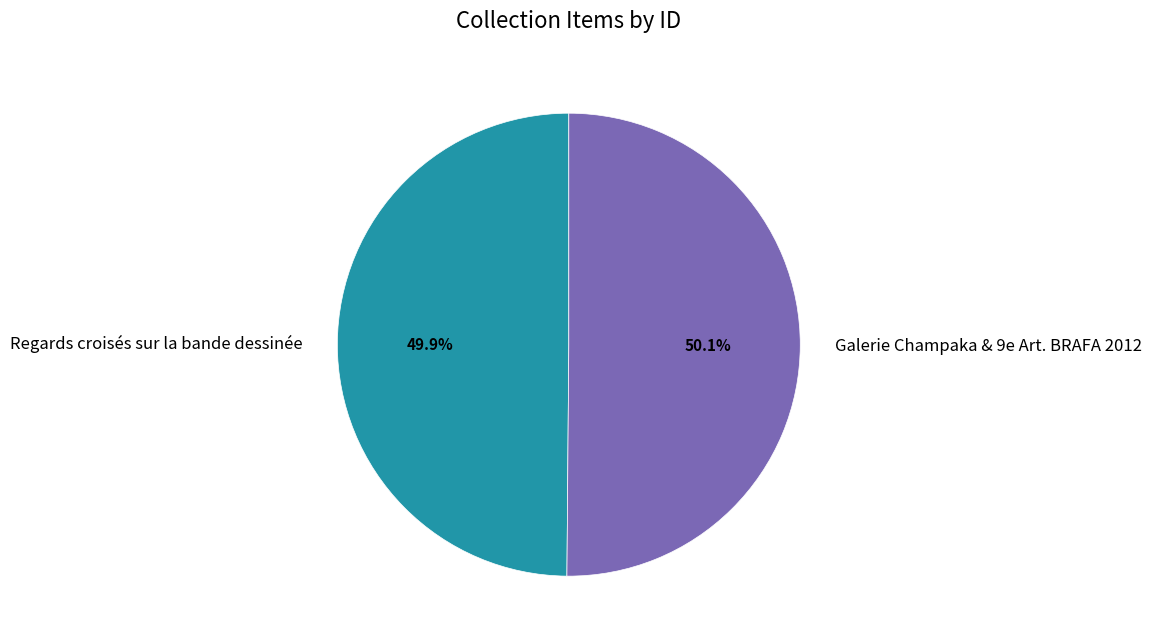

Approximately how many times larger is the value at Regards croisés sur la bande dessinée compared to Galerie Champaka & 9e Art. BRAFA 2012?

1.0